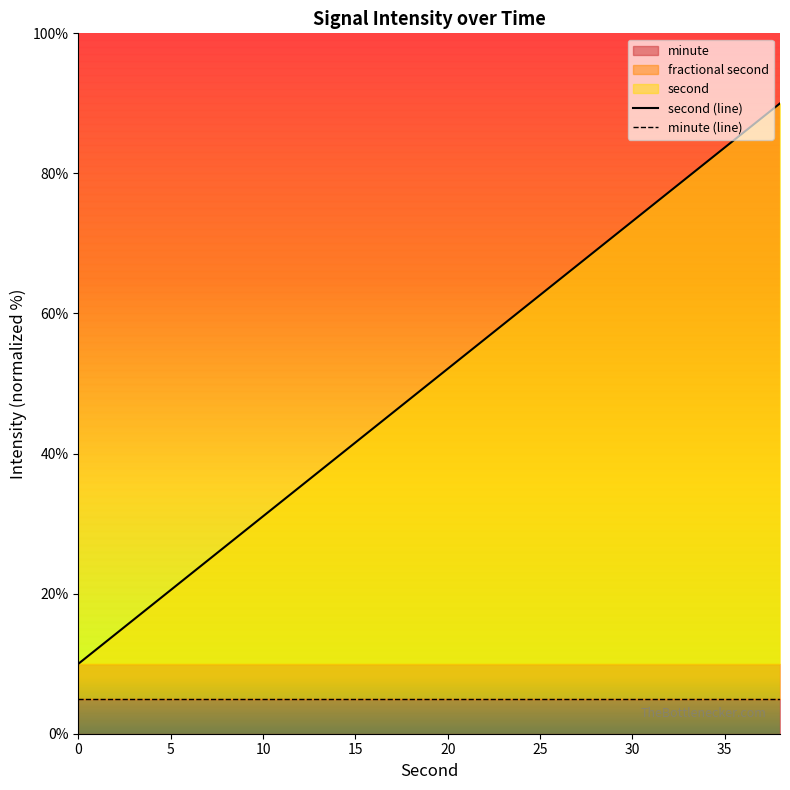

Is it true that second (line) equals 31.1 at 10?

True